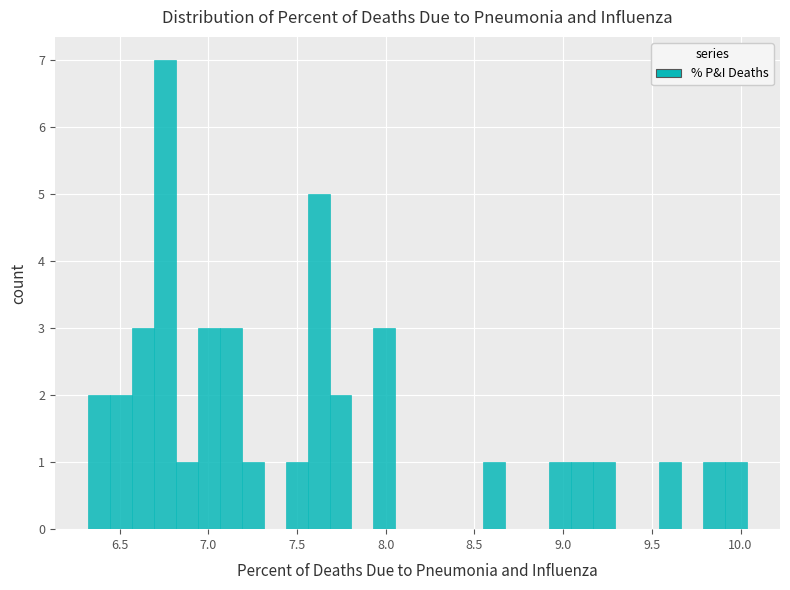

Read against the x-axis, roughly where is the centre of the tallest bar?

6.75